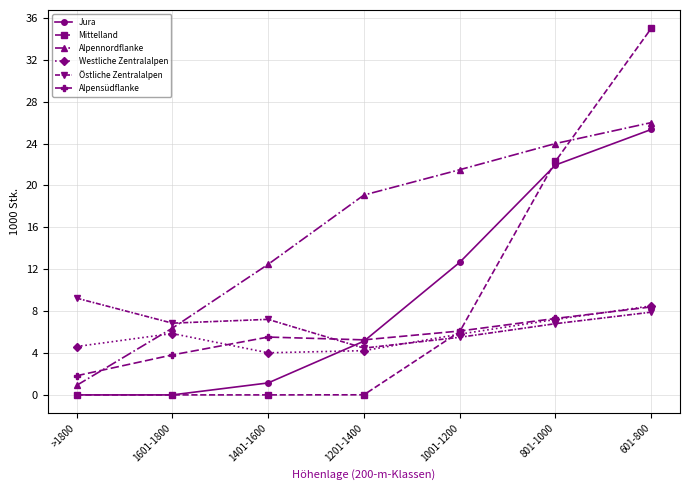

At which label does Östliche Zentralalpen reach its peak?

>1800